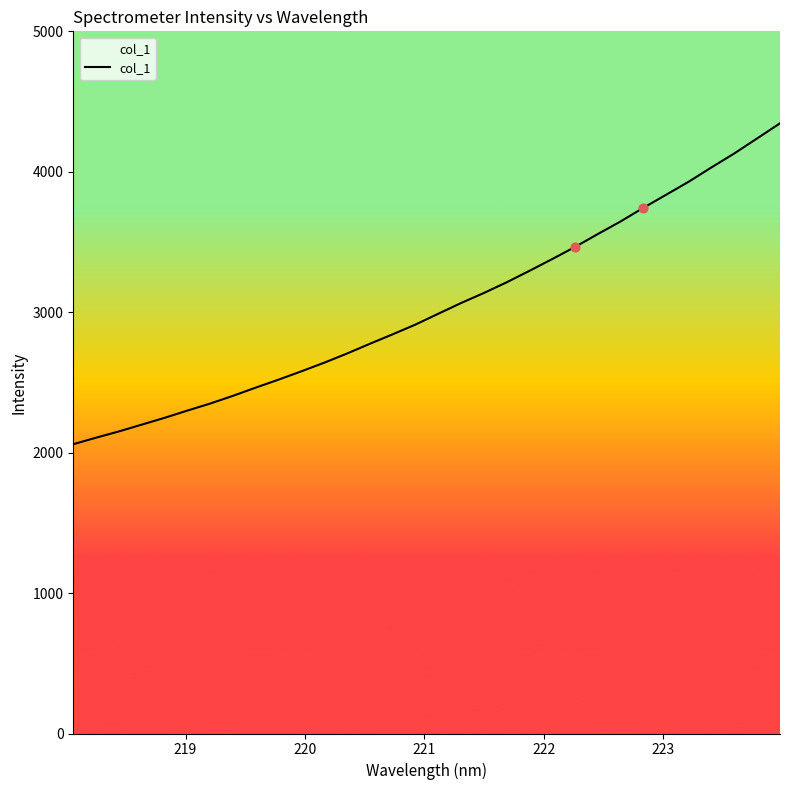

What is the greatest value displayed?

4345.0